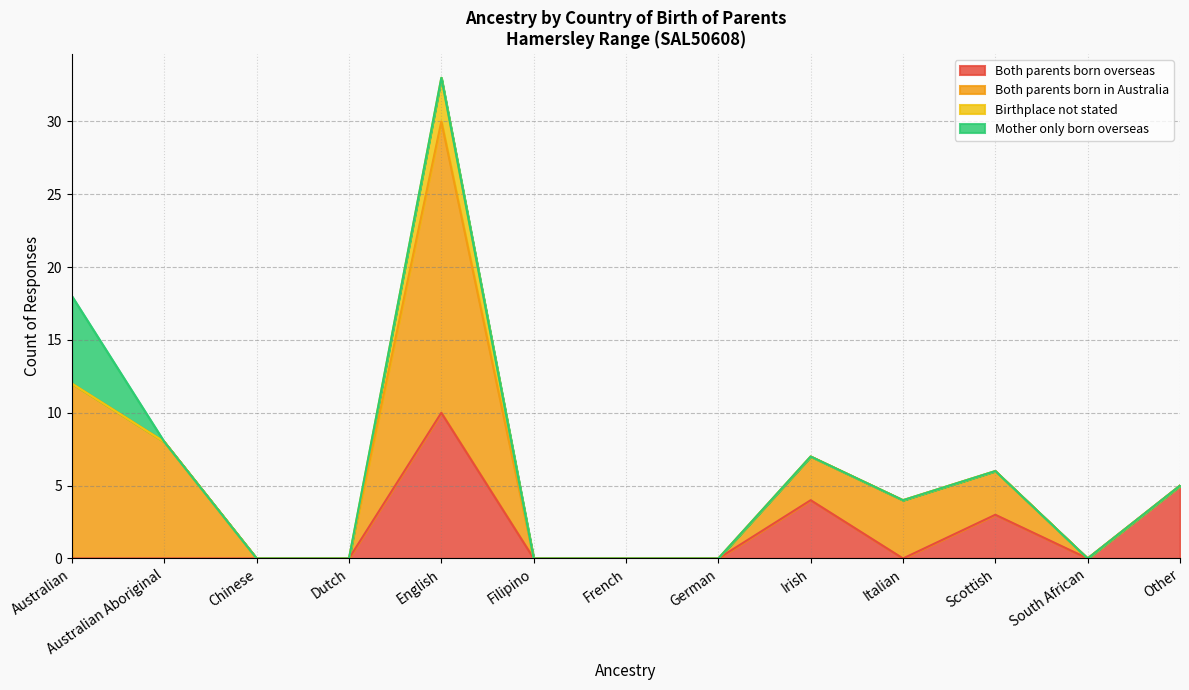

How many series are shown in this chart?

4